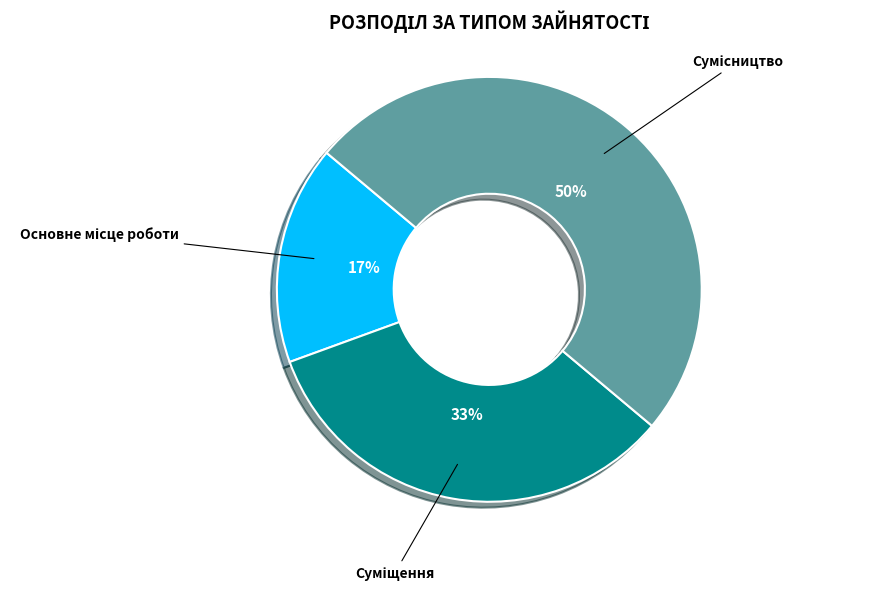

To the nearest percent, what is the difference between the largest and smallest slice percentages?

33%